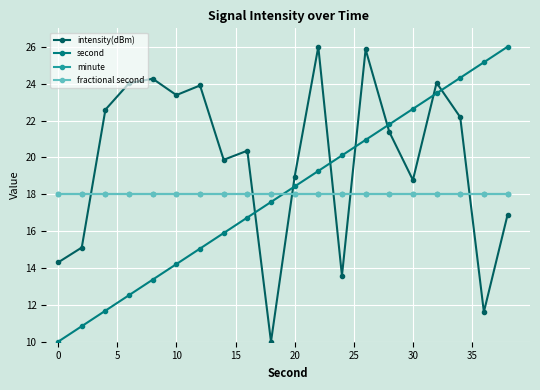

Which series has the largest total across all categories?

intensity(dBm)